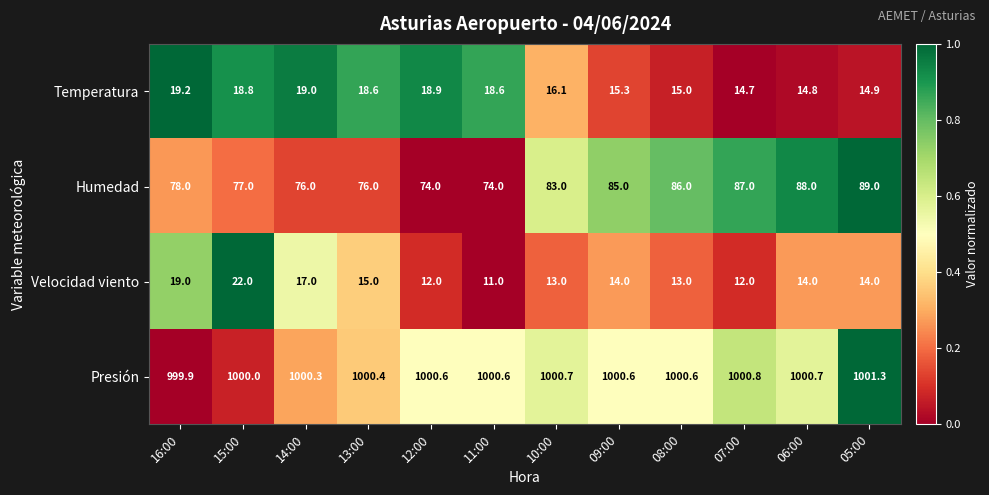

How many series are shown in this chart?

4